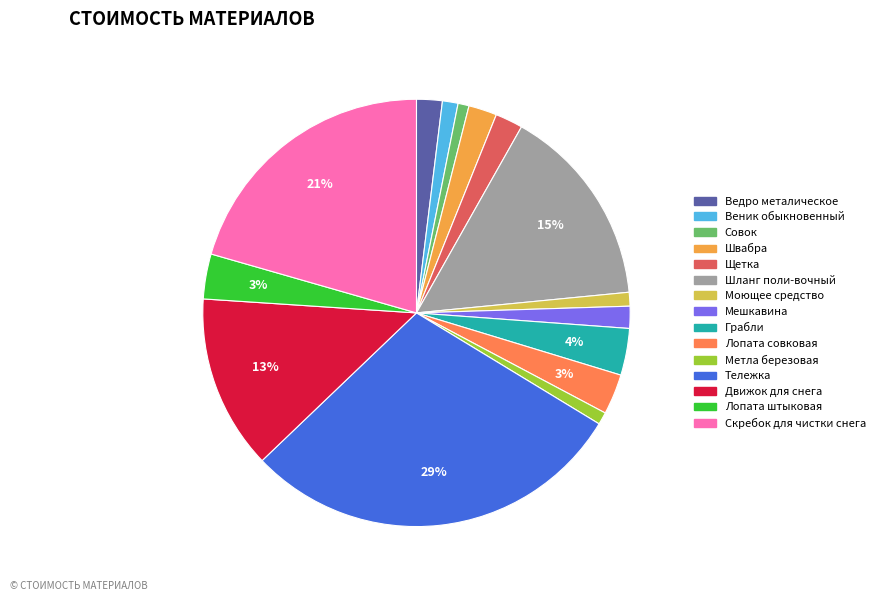

To the nearest percent, what is the combined percentage of Моющее средство and Скребок для чистки снега?

22%